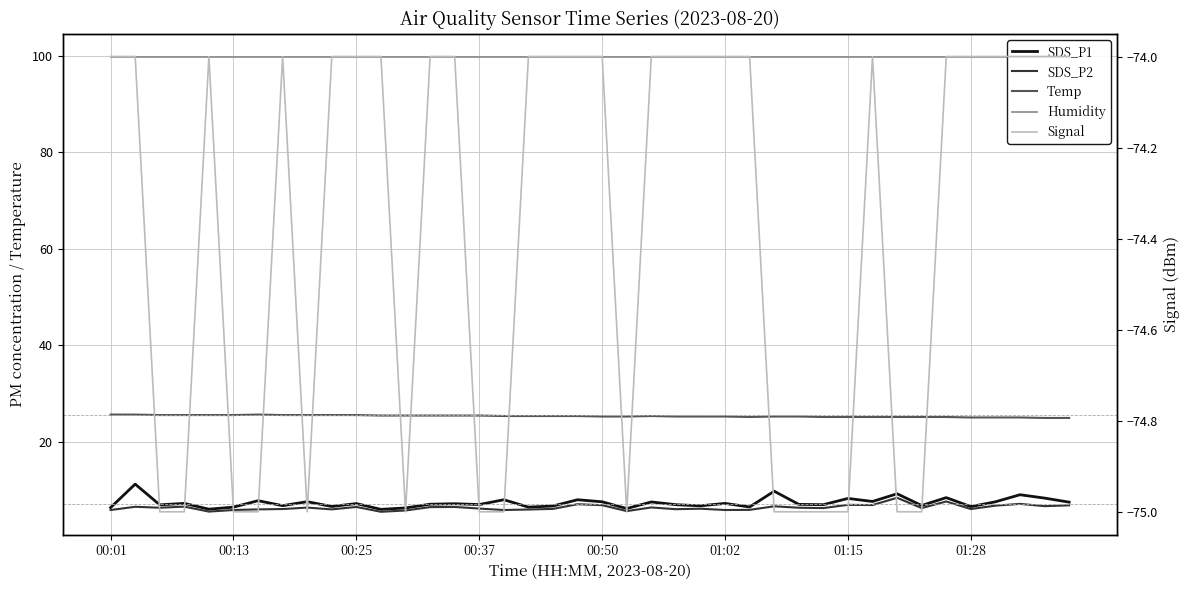

What value does the Humidity series have at 8?

99.9